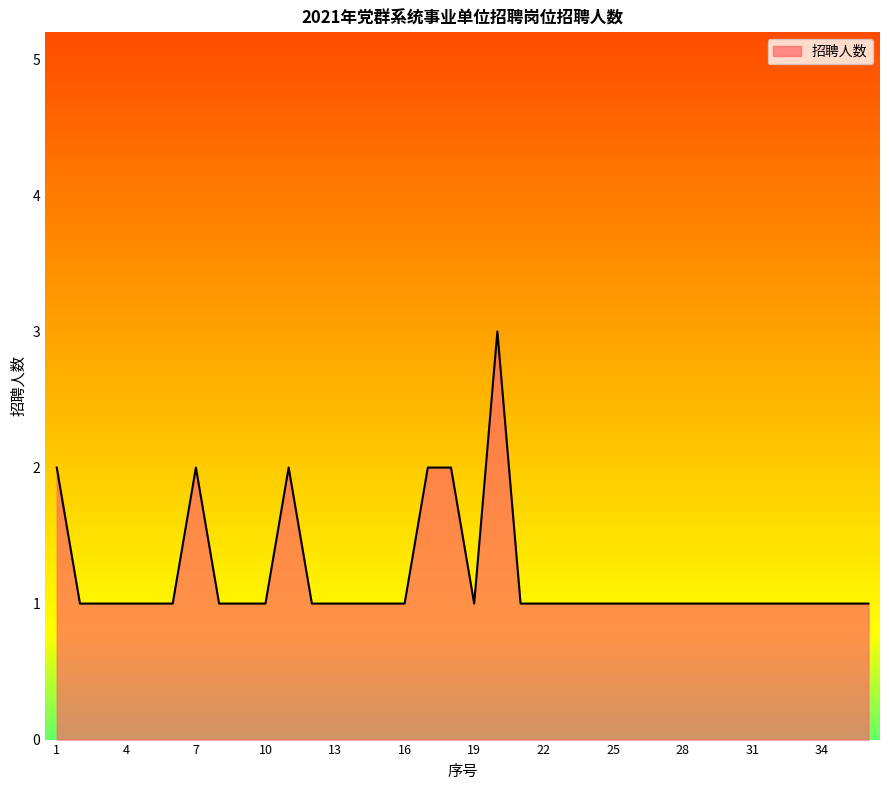

Reading right to left, transcribe all the data shown in this chart.

1	1	1	1	1	1	1	1	1	1	1	1	1	1	1	1	3	1	2	2	1	1	1	1	1	2	1	1	1	2	1	1	1	1	1	2